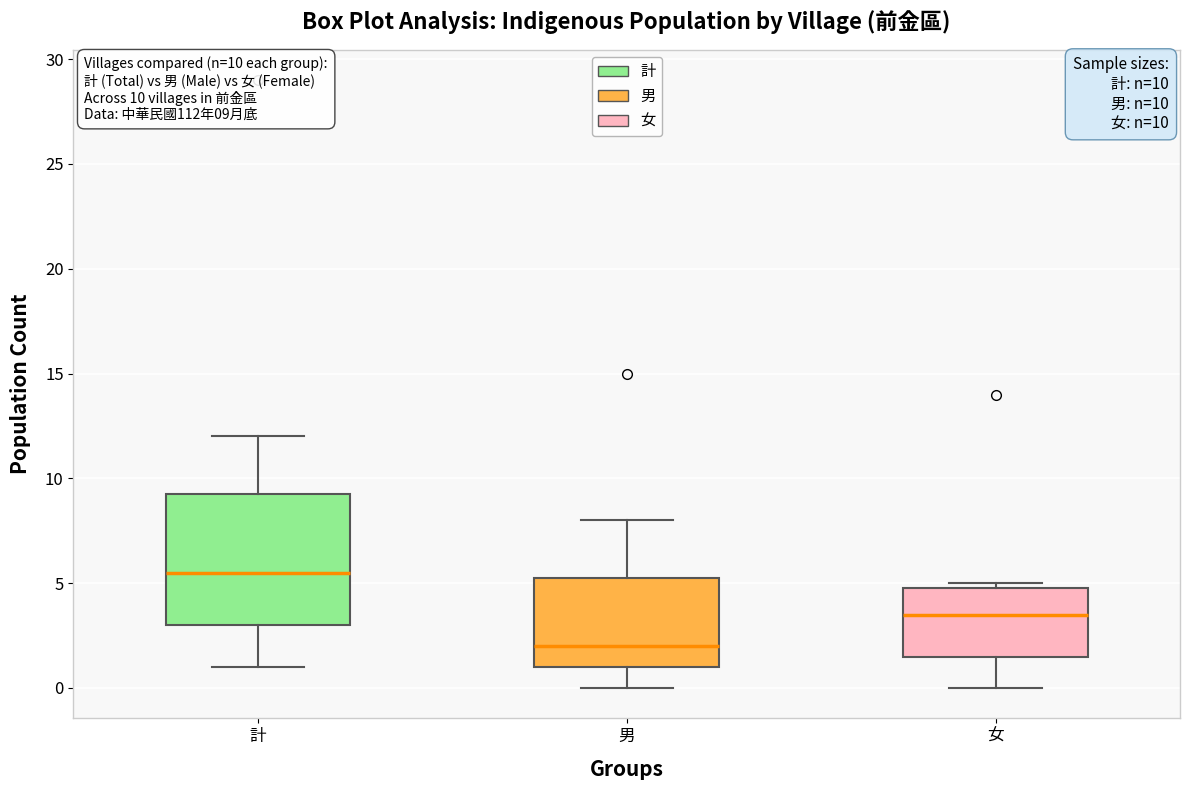

Which box's median line is the lowest?

男